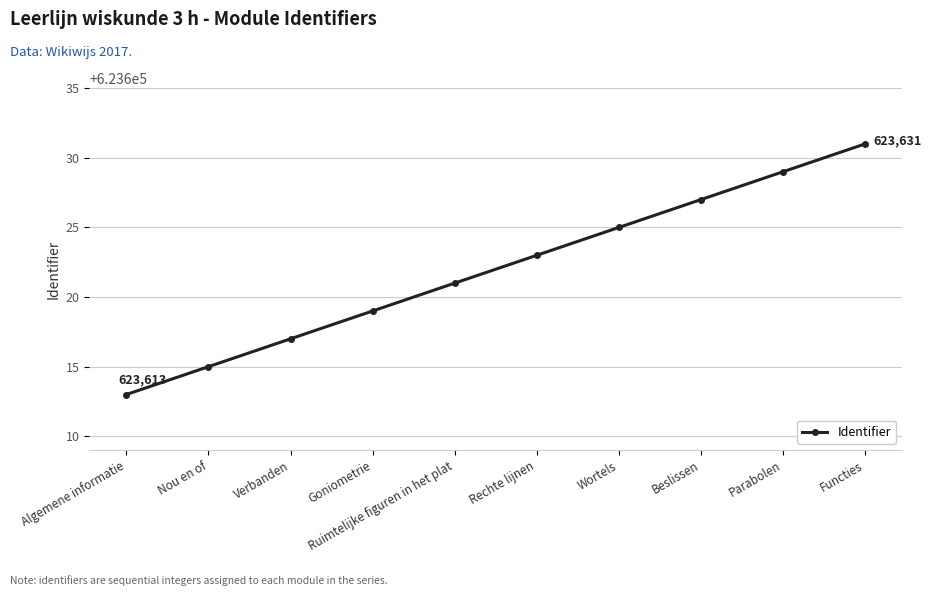

What is the difference between the values at Ruimtelijke figuren in het plat and Beslissen?

6